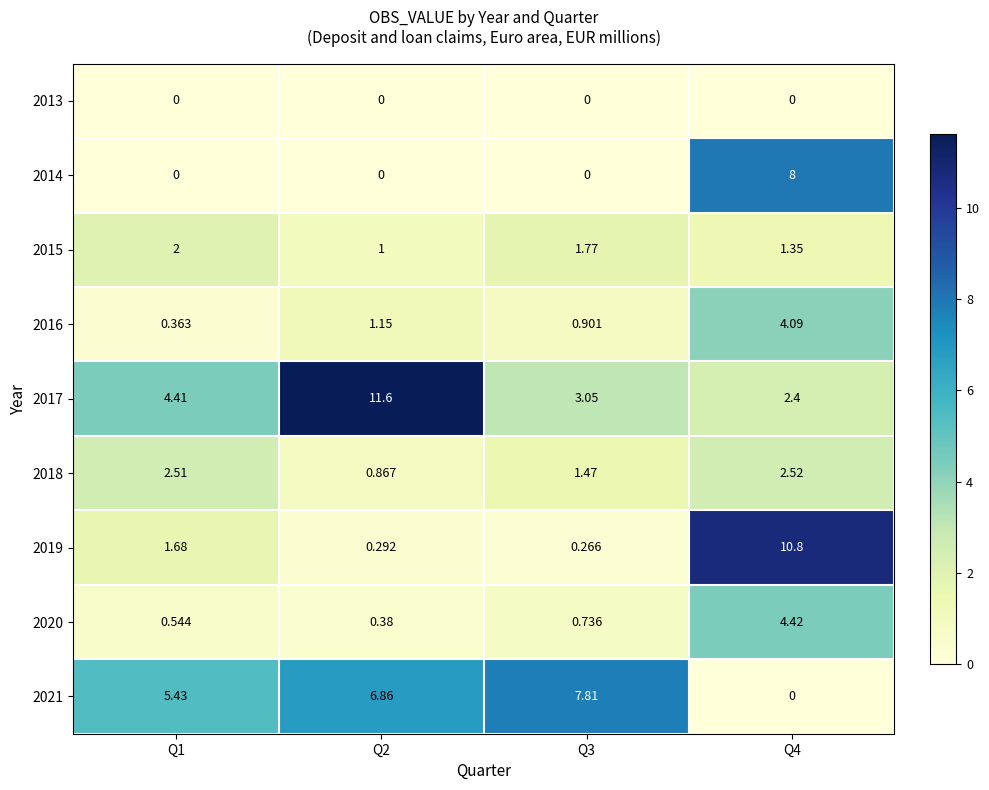

Is the value of 2021 at Q2 greater than the value of 2013 at Q2?

Yes